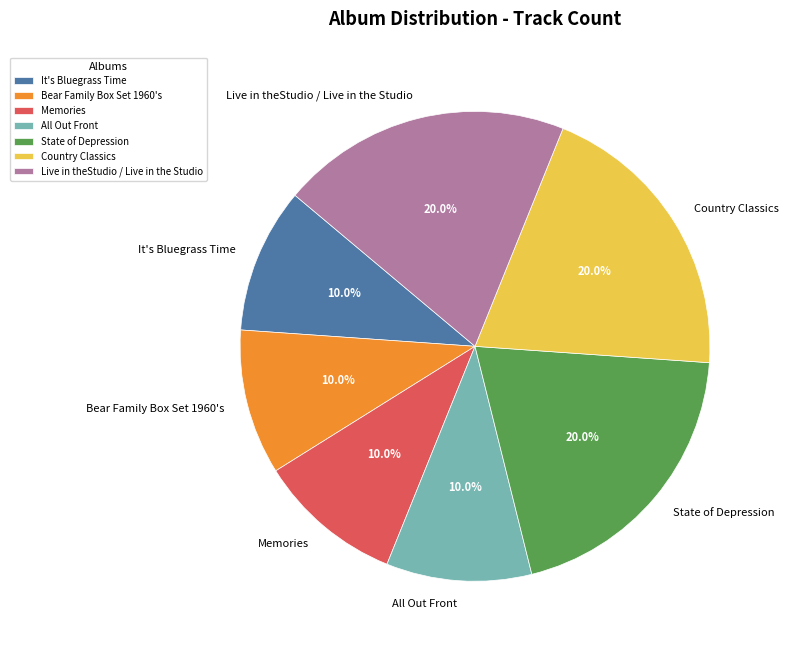

To the nearest percent, what percentage of the pie is Country Classics?

20%